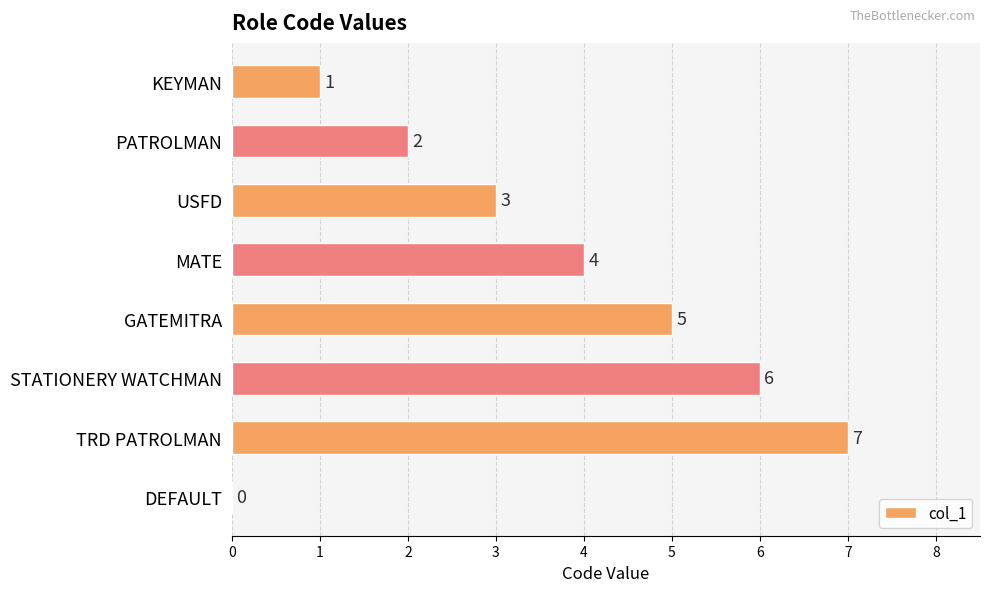

Are the bars horizontal?

Yes